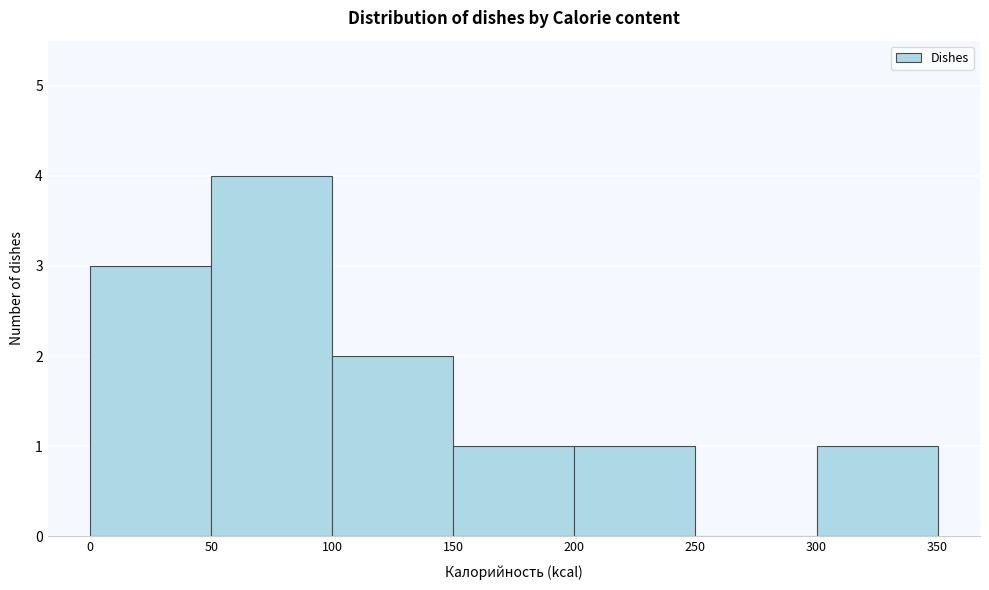

Reading left to right, list every bar in this chart as the range it spans on the x-axis followed by its height. The values are not printed on the chart, so give them approximately, as read against the axis.

0 to 50: 3
50 to 100: 4
100 to 150: 2
150 to 200: 1
200 to 250: 1
250 to 300: 0
300 to 350: 1